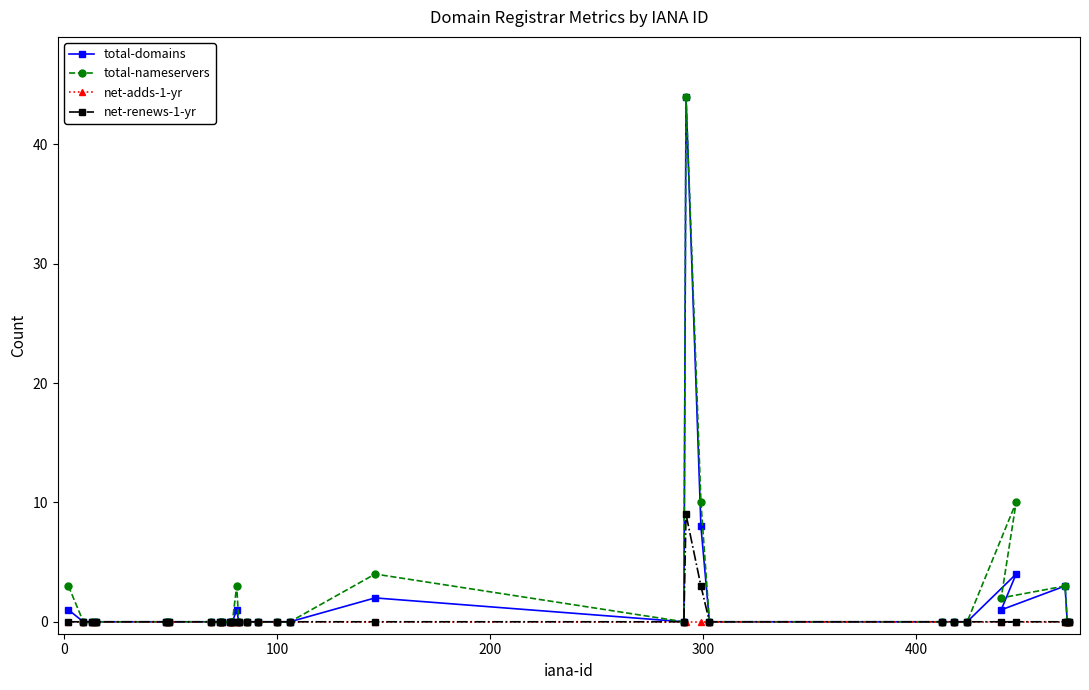

At how many categories does at least one series exceed 10?

1